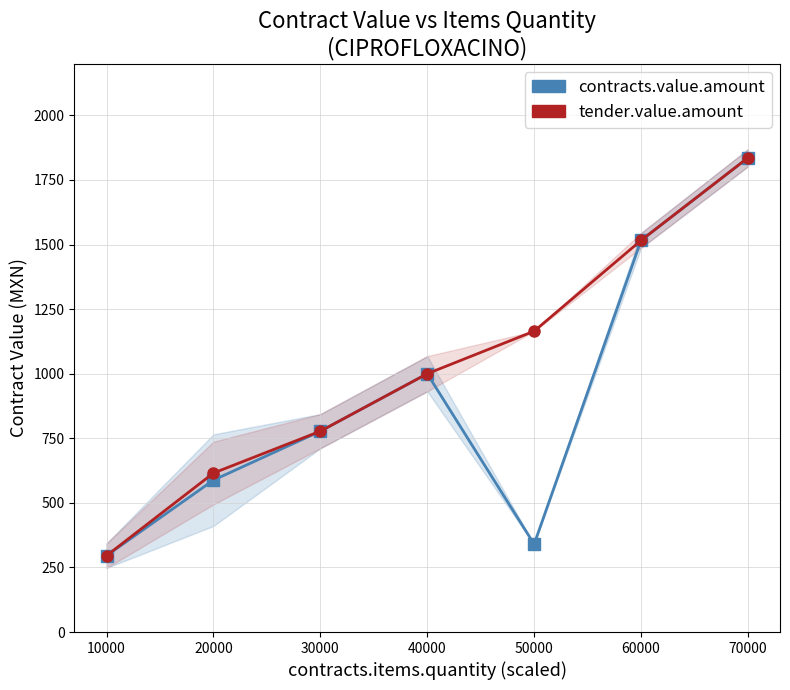

At 60000, list the series in order from largest to smallest.

contracts.value.amount, tender.value.amount